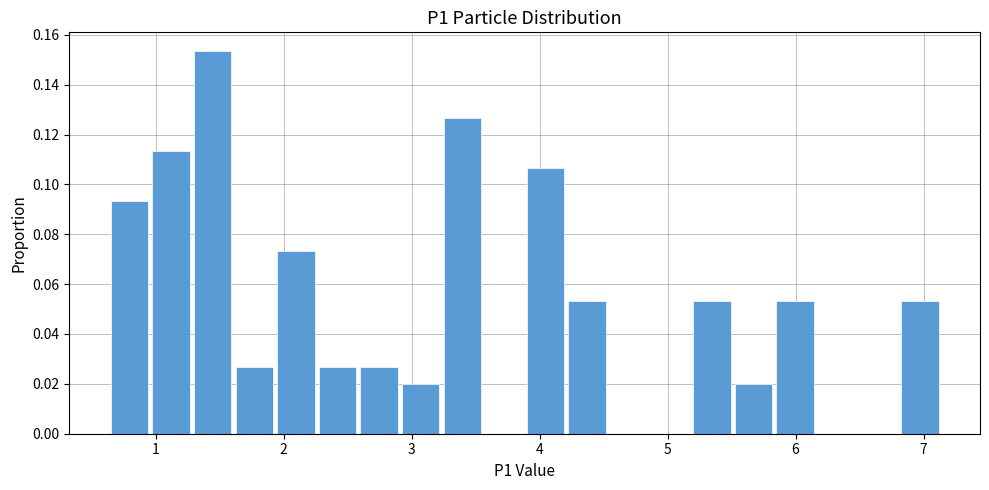

Around what value on the x-axis is the tallest bar? Give the approximate position of its centre, as read against the axis.

1.4